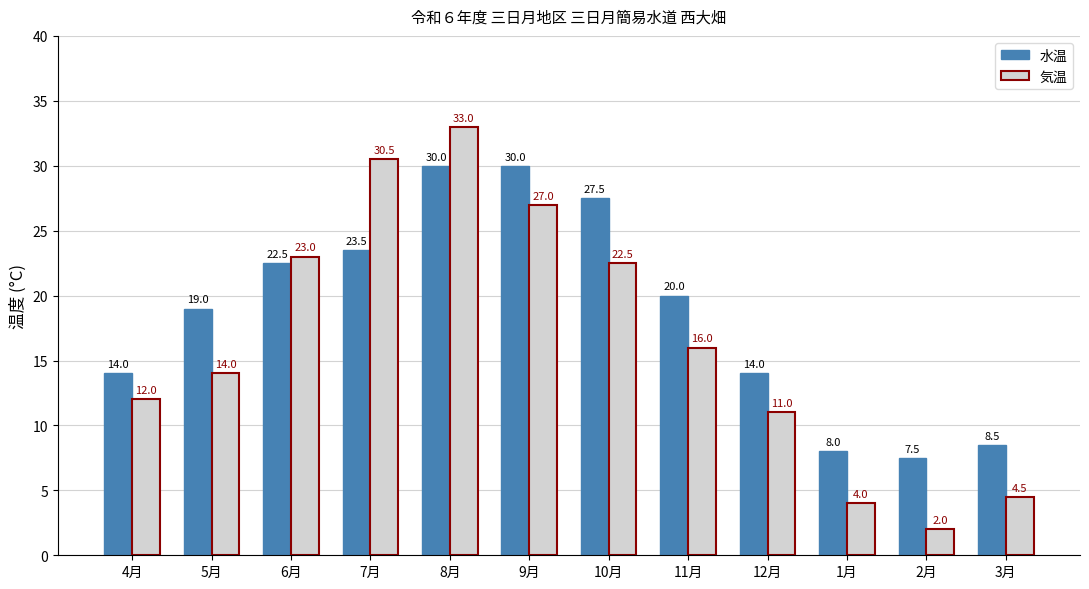

Rank the series by their maximum value, from highest to lowest.

気温, 水温